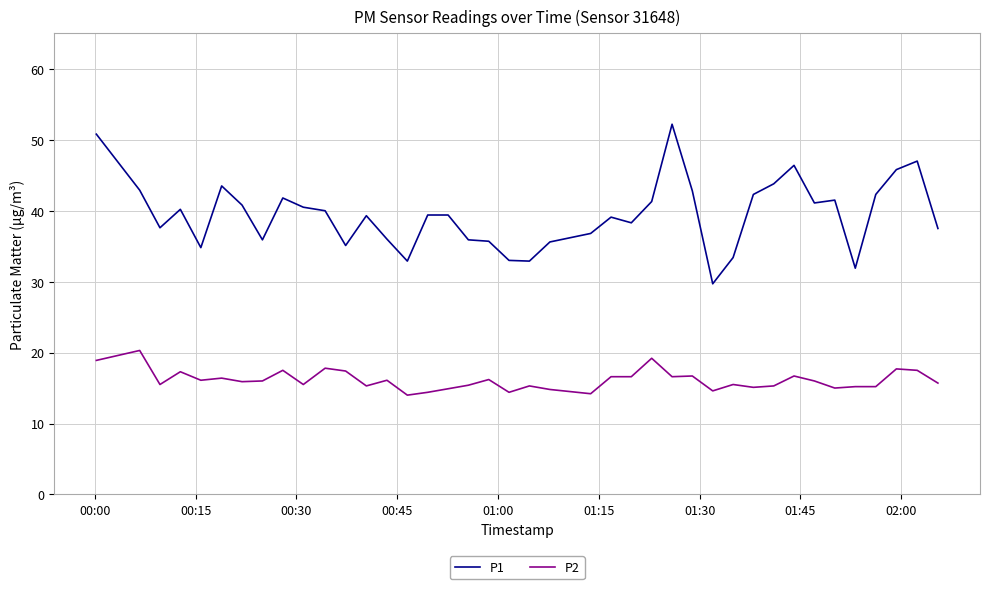

True or false: P1 and P2 intersect in this chart.

False